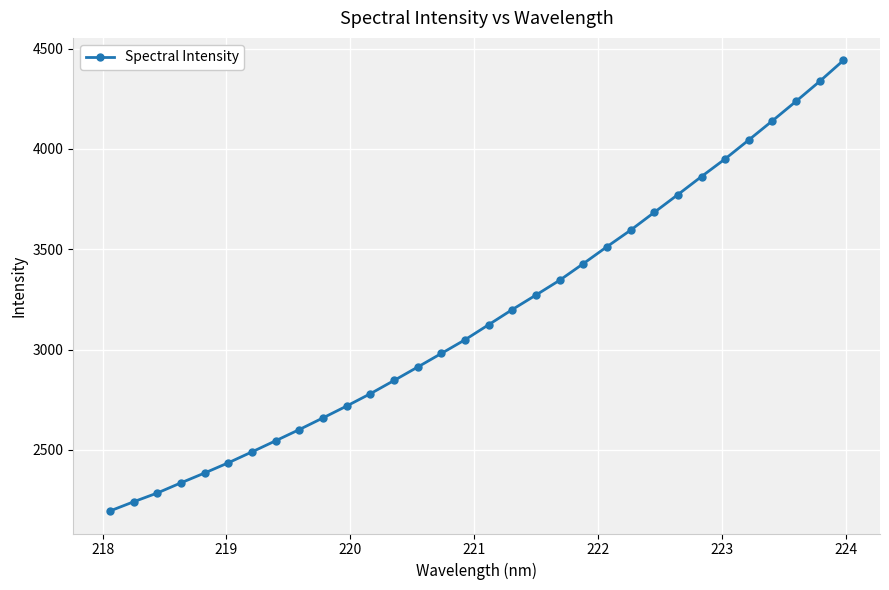

Does the chart display data point markers on the line(s)?

Yes